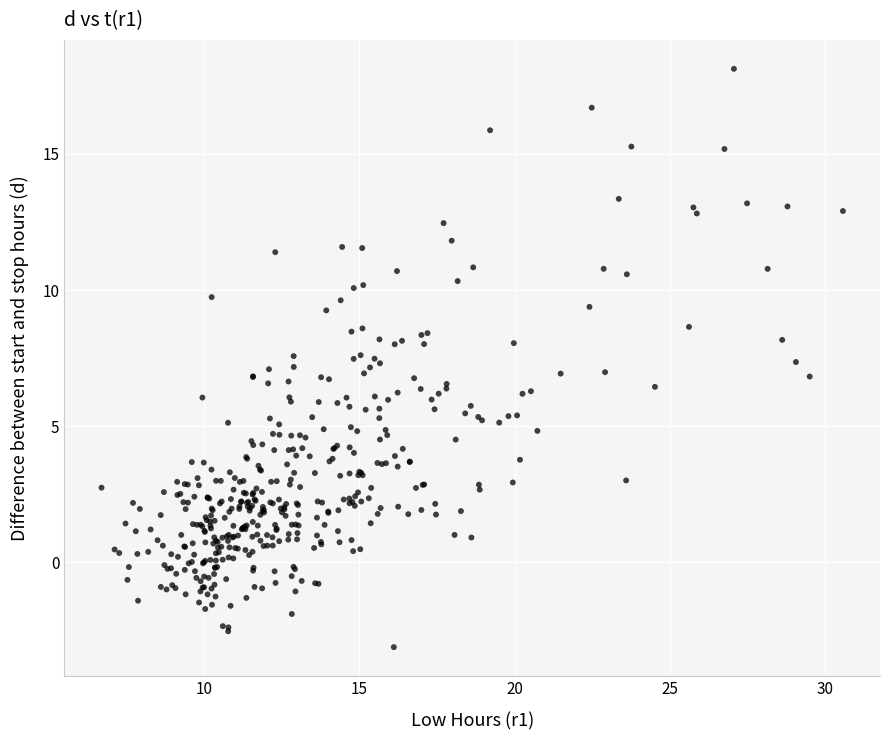

What is the range of Y values (max minus min)?

21.3